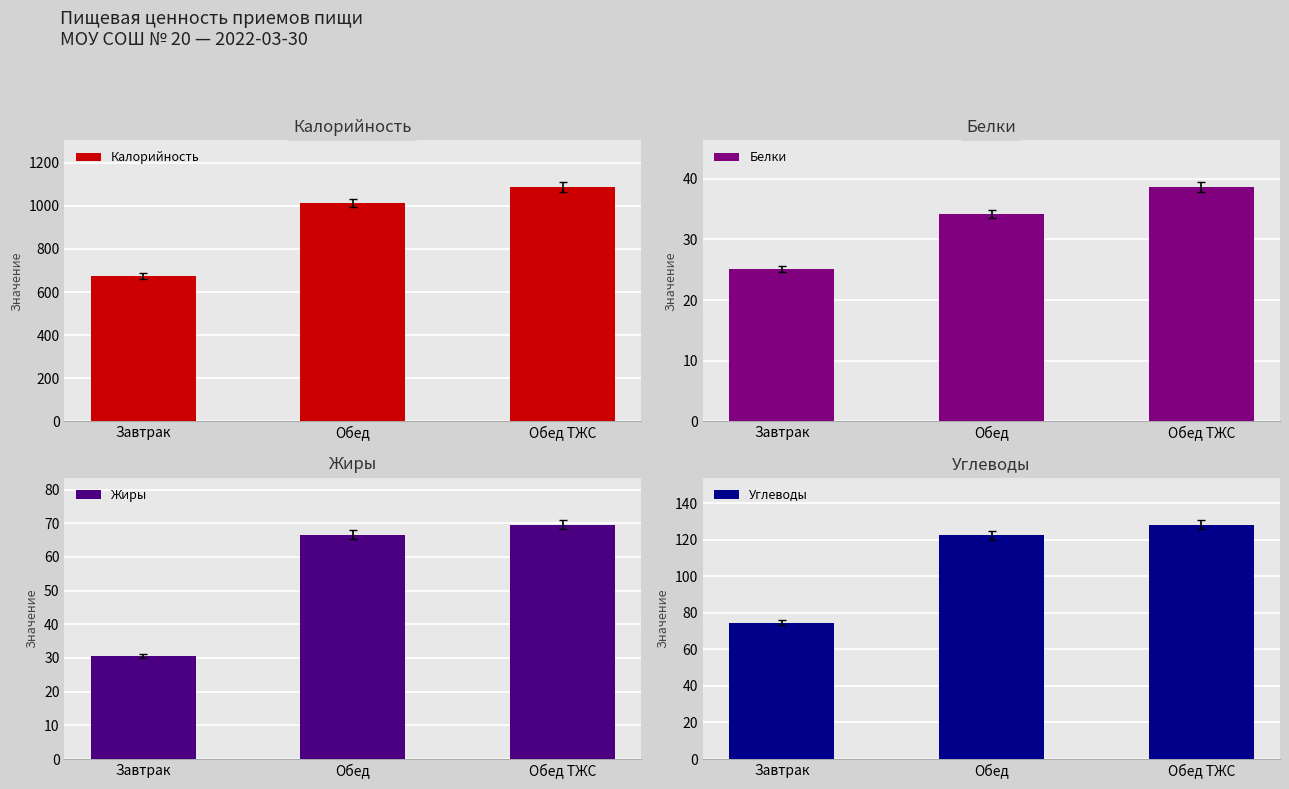

Which series has the largest total across all categories?

Калорийность